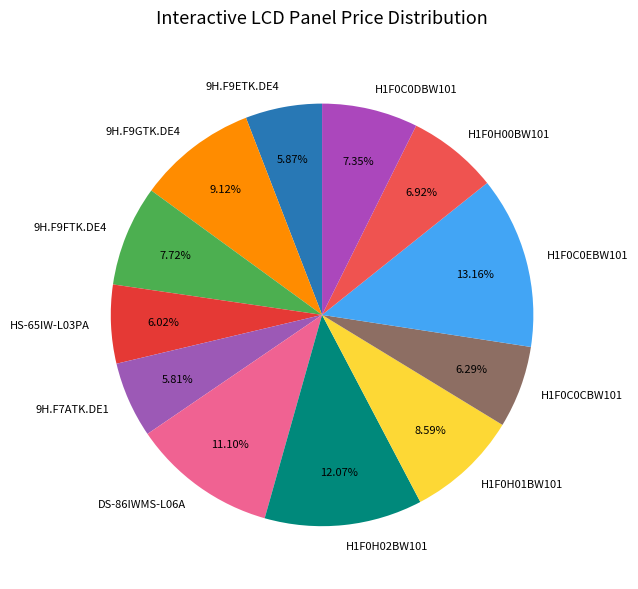

How many slices are in this pie chart?

12